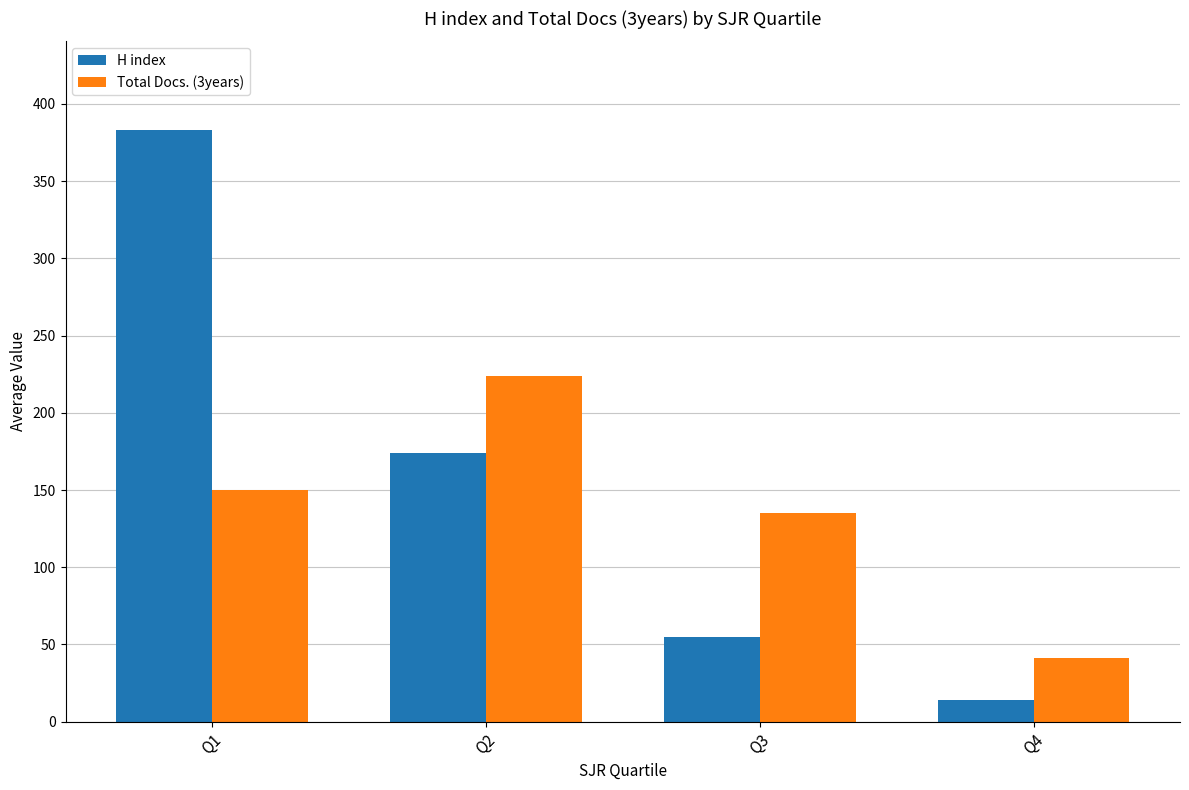

What is the spread (max minus min) of values at Q3?

80